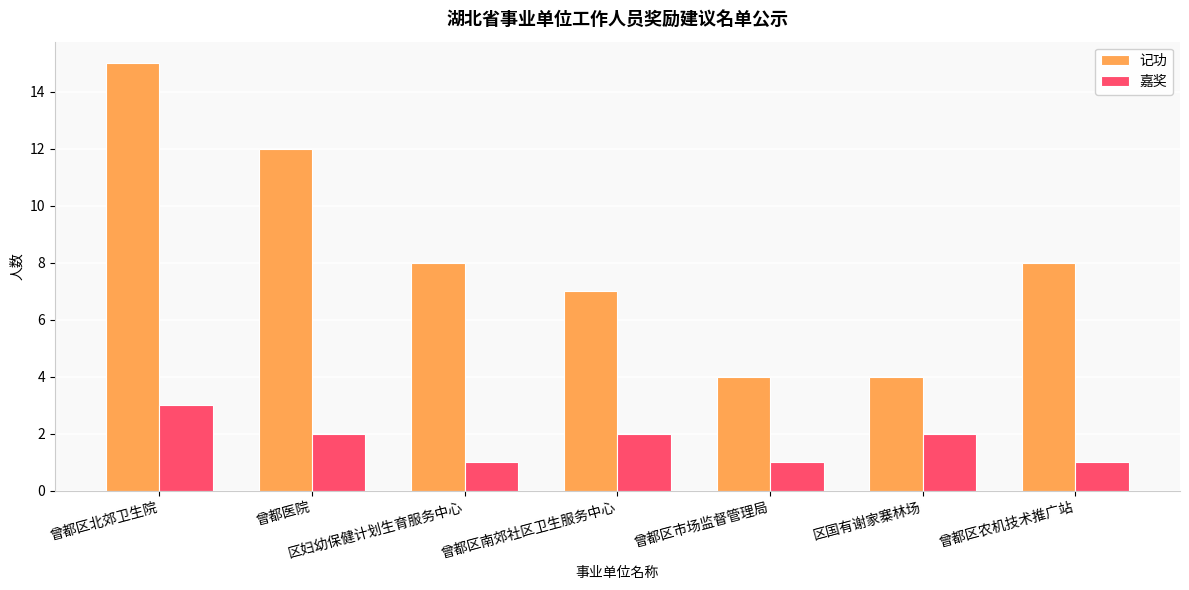

What is the value of the 记功 bar at the 6th from the left?

4